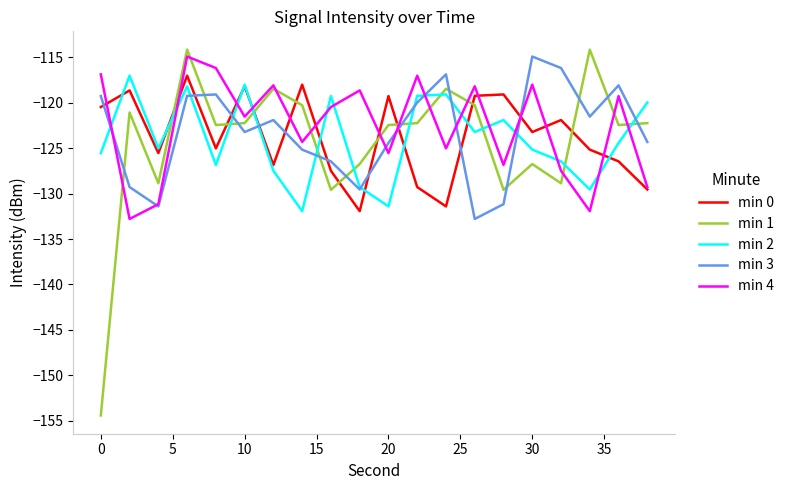

Which series has the largest range (max minus min)?

min 1